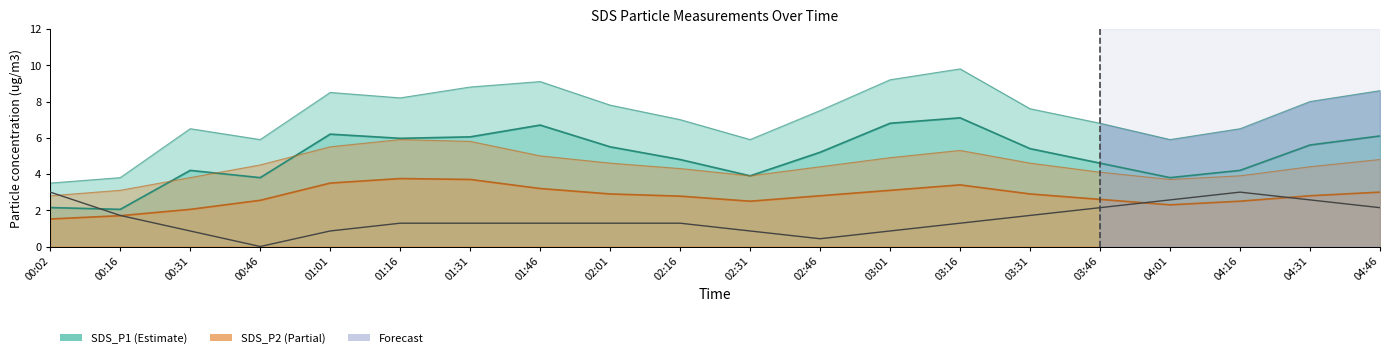

True or false: the data has more than 2 interior local peaks.

False